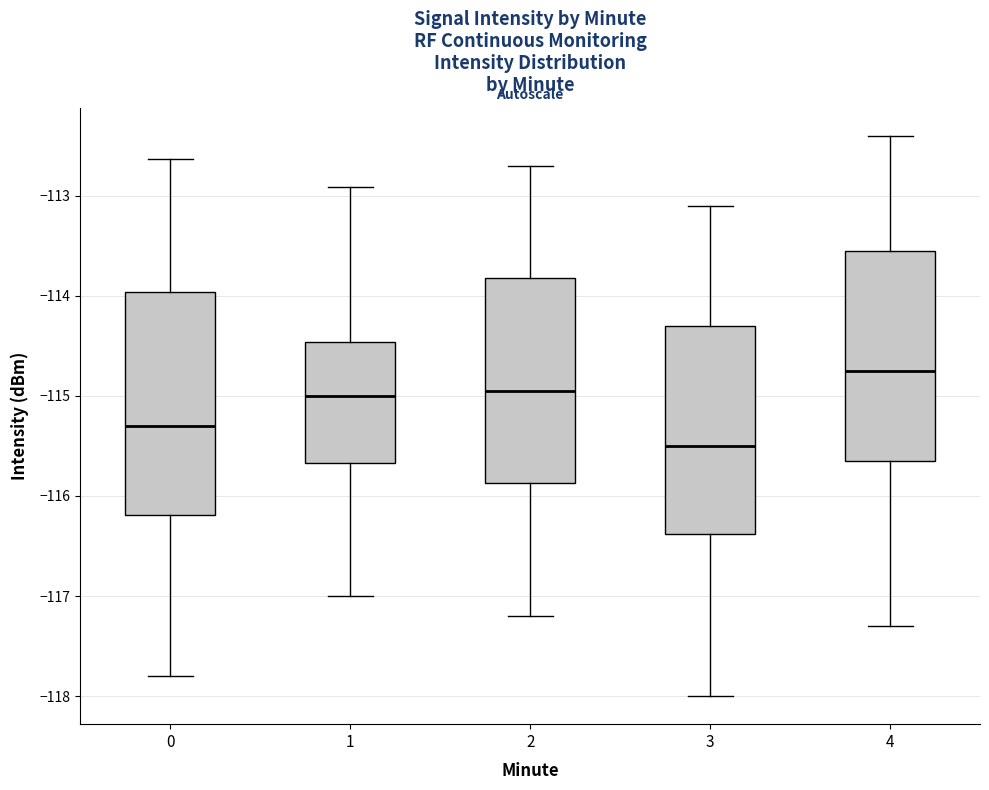

Where does the upper whisker of the box at x = 4 end on the y-axis? The values are not printed on the chart, so give them approximately, as read against the axis.

-112.4